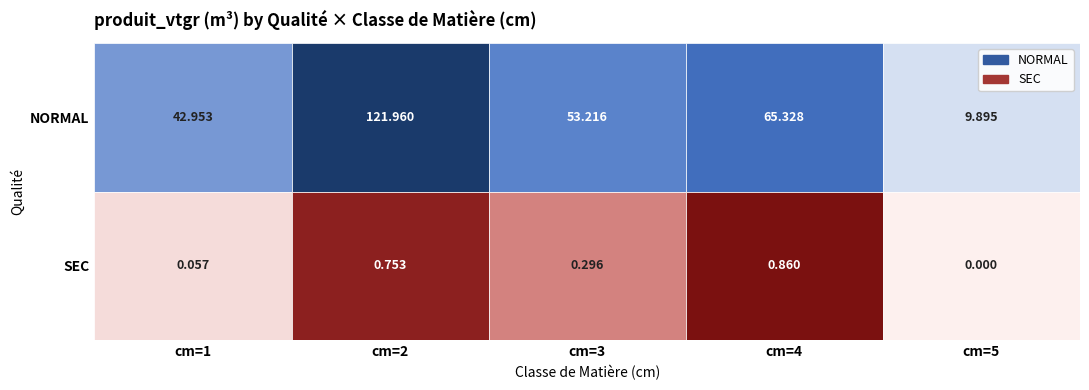

What are all the series names shown in the legend?

NORMAL, SEC